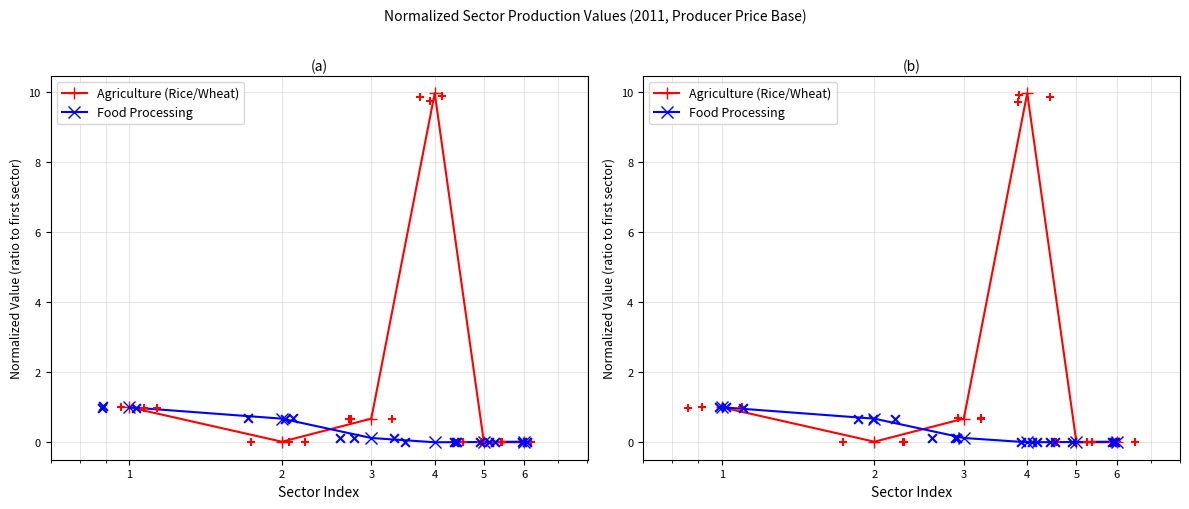

Which series has the largest total across all categories?

Agriculture (Rice/Wheat)